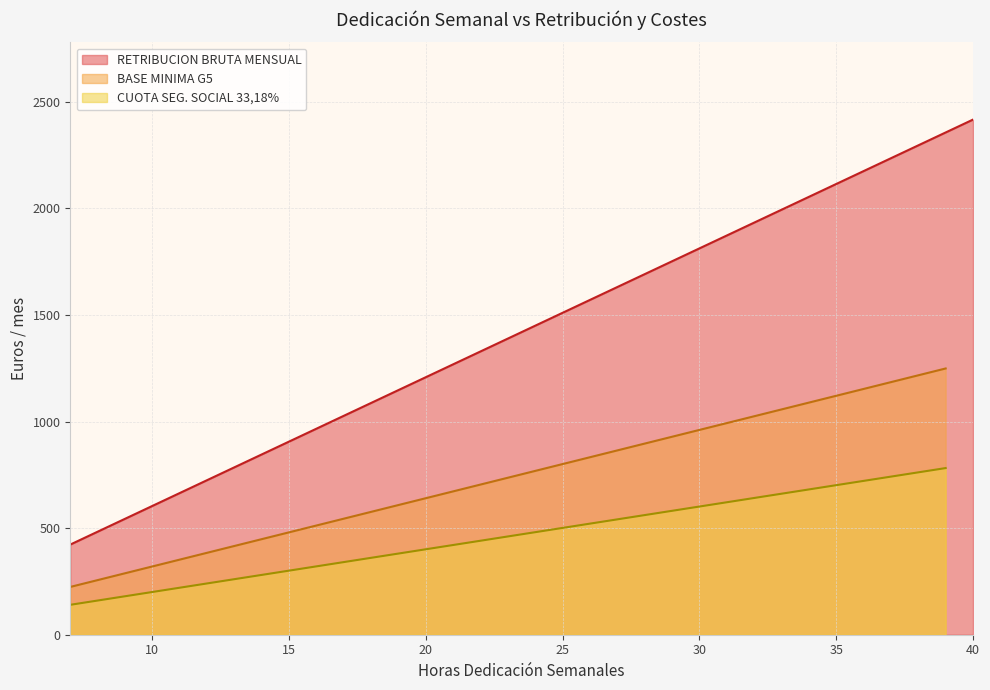

Which series has the largest range (max minus min)?

RETRIBUCION BRUTA MENSUAL